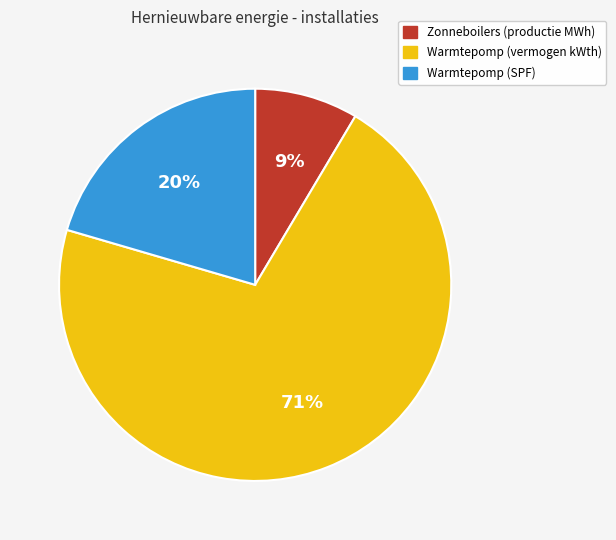

To the nearest percent, what is the difference between the largest and smallest slice percentages?

62%